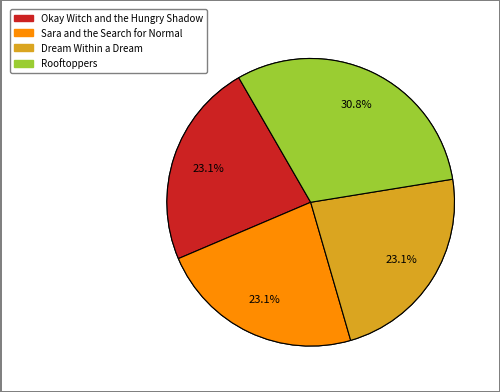

How many slices are in this pie chart?

4